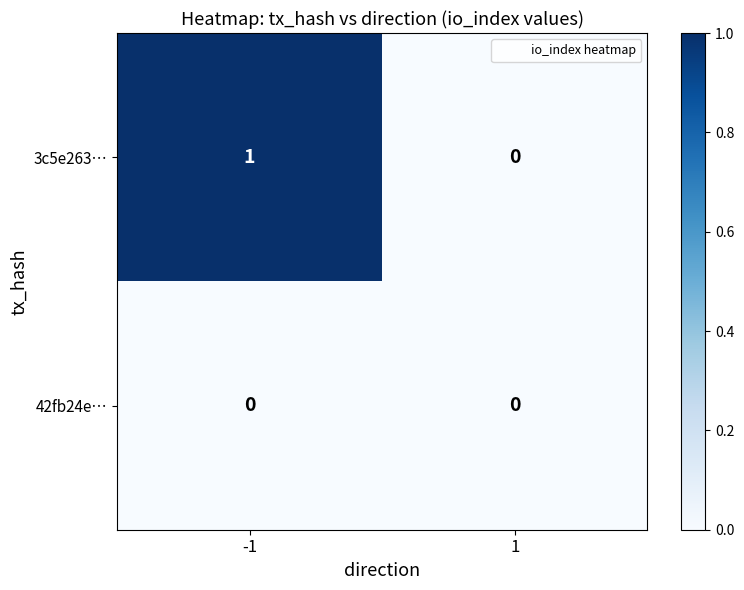

Rank the series by their maximum value, from highest to lowest.

3c5e263…, 42fb24e…